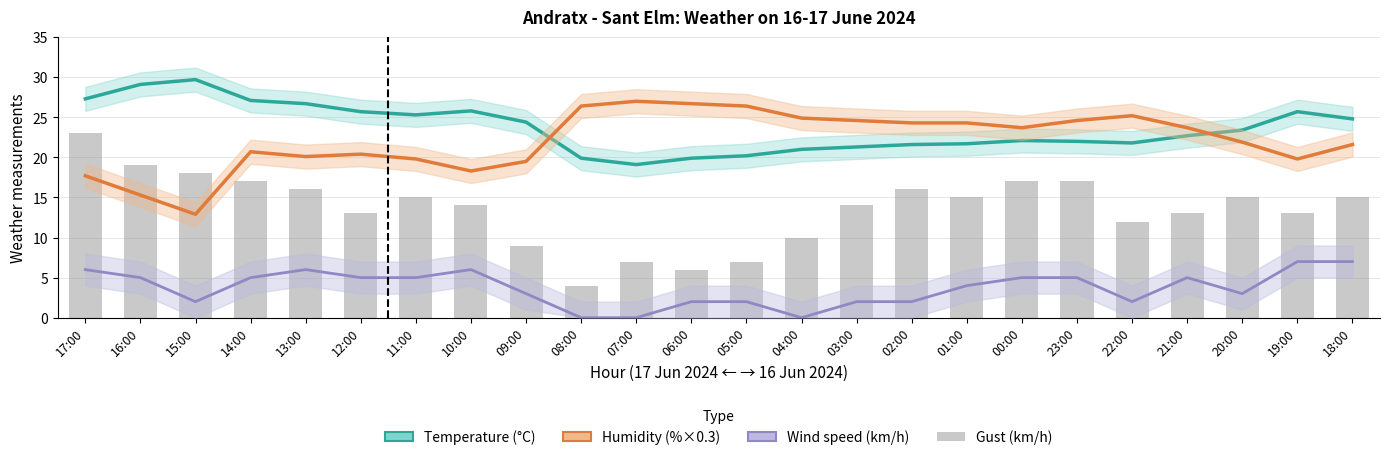

Which series has the largest range (max minus min)?

Gust (km/h)